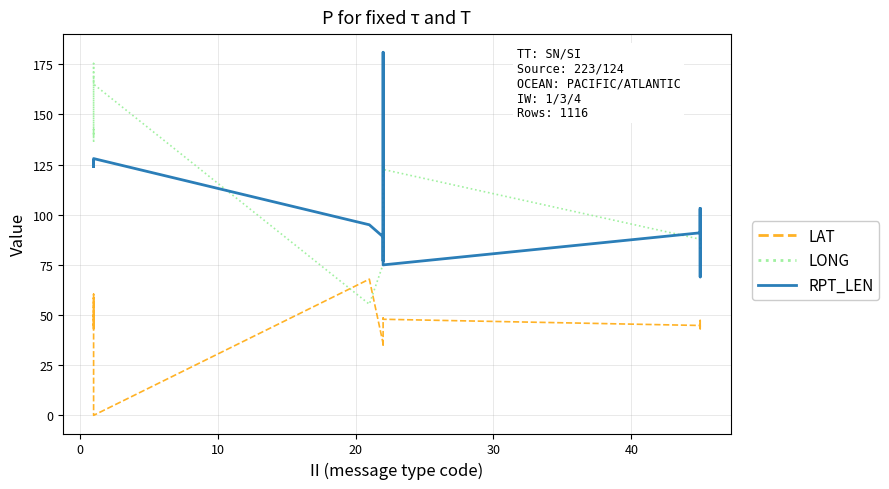

List the series in order of their peak value, highest first.

RPT_LEN, LONG, LAT